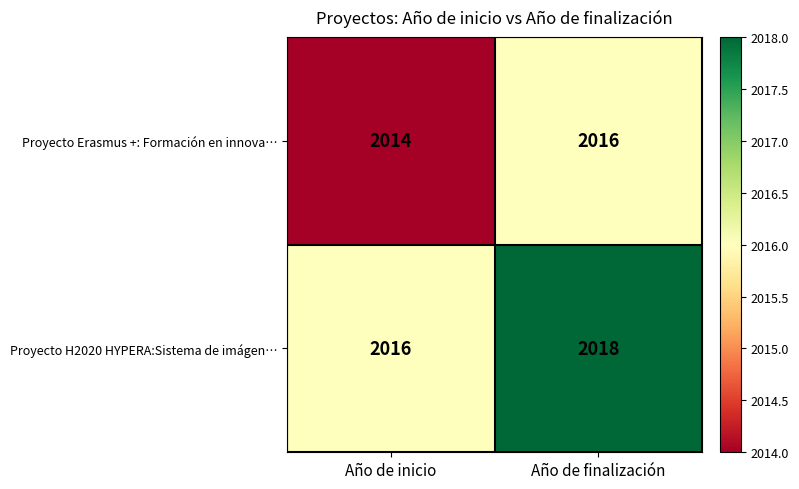

At which category is the sum across all series the highest?

Año de finalización